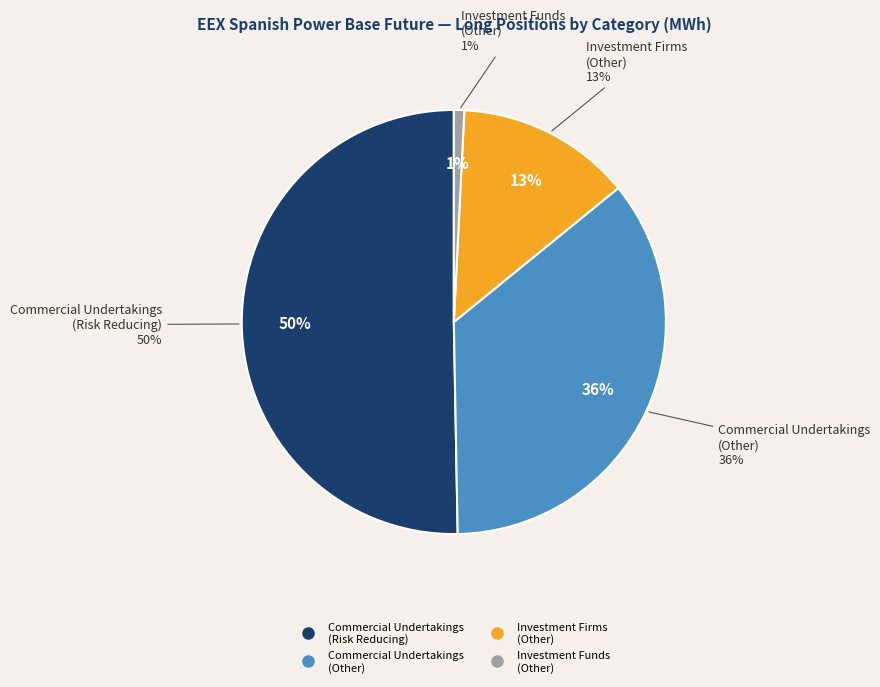

How many slices are in this pie chart?

4